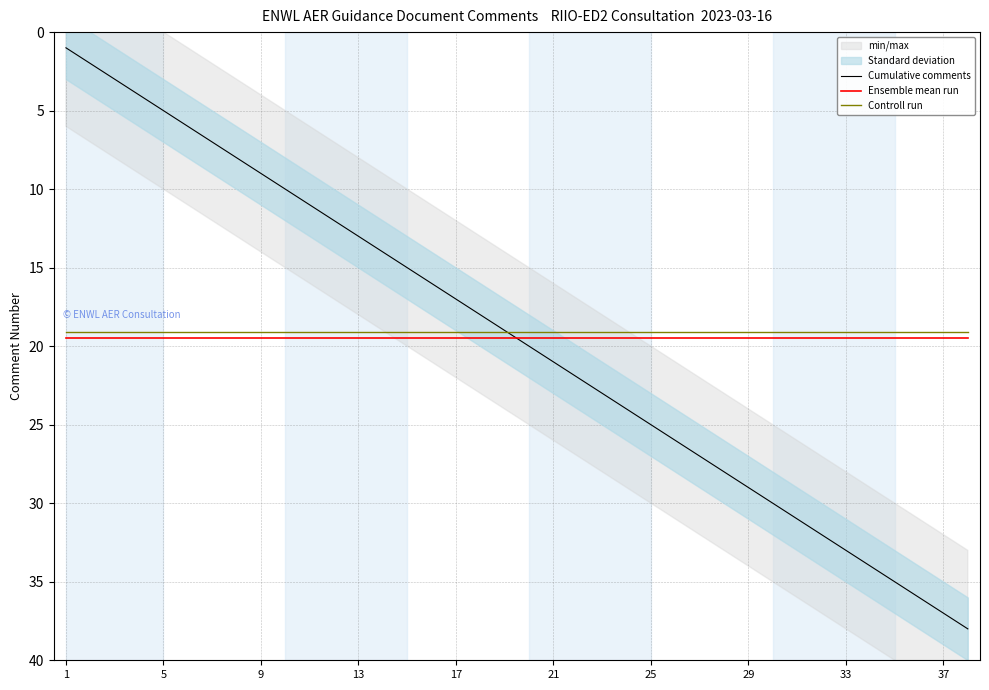

Which series has the largest total across all categories?

Cumulative comments